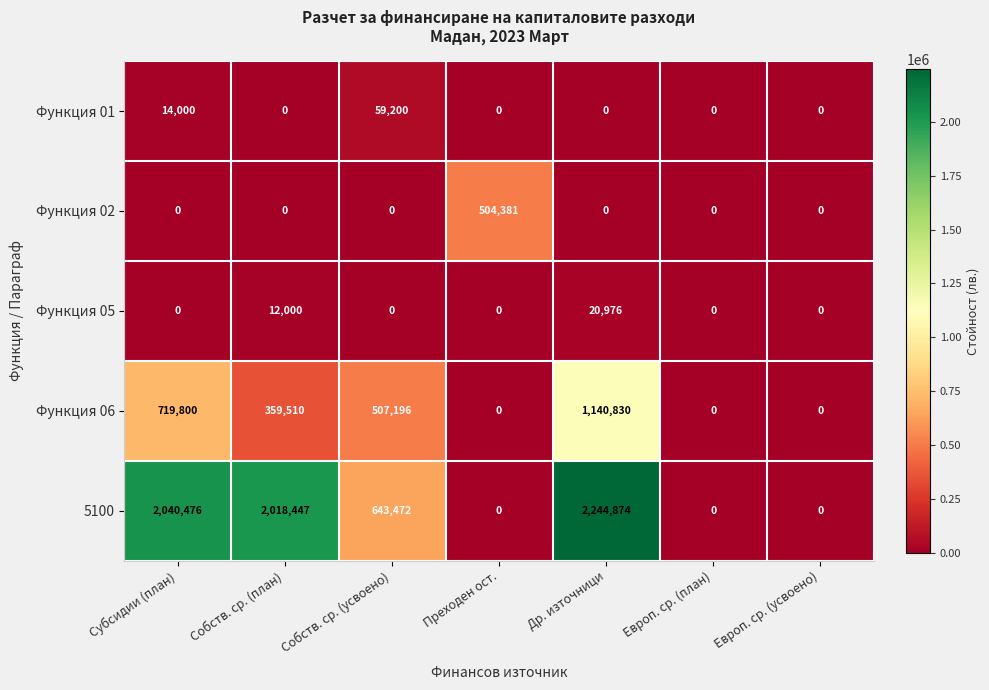

At how many categories does at least one series exceed 1568568?

3